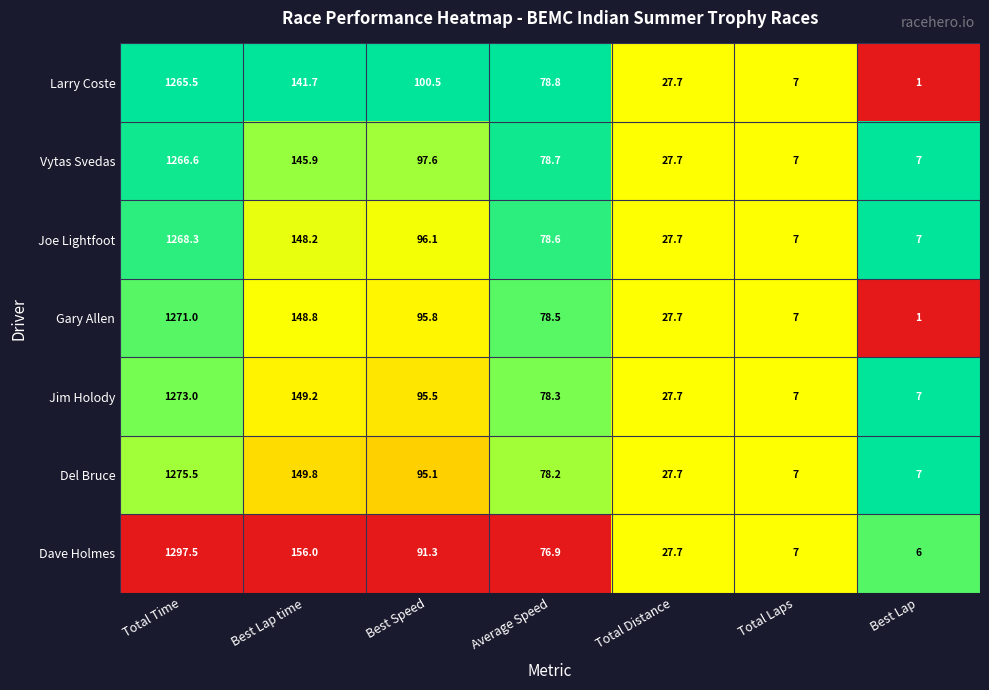

Between Average Speed and Total Distance, which series saw the biggest shift?

Larry Coste